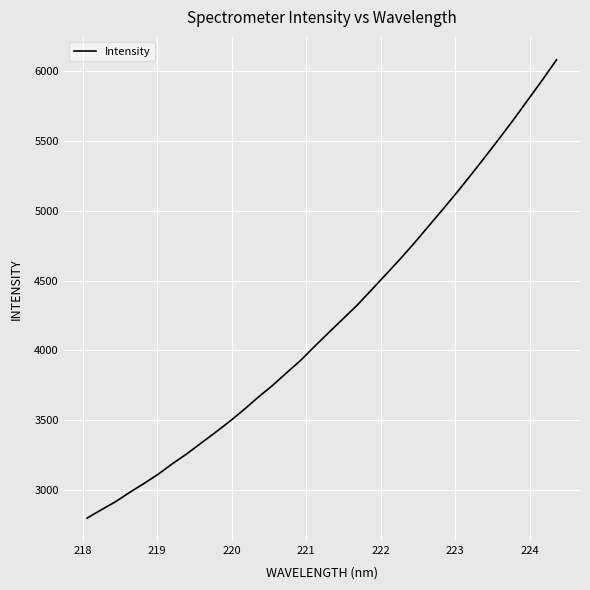

What is the minimum value shown in the chart?

2798.8